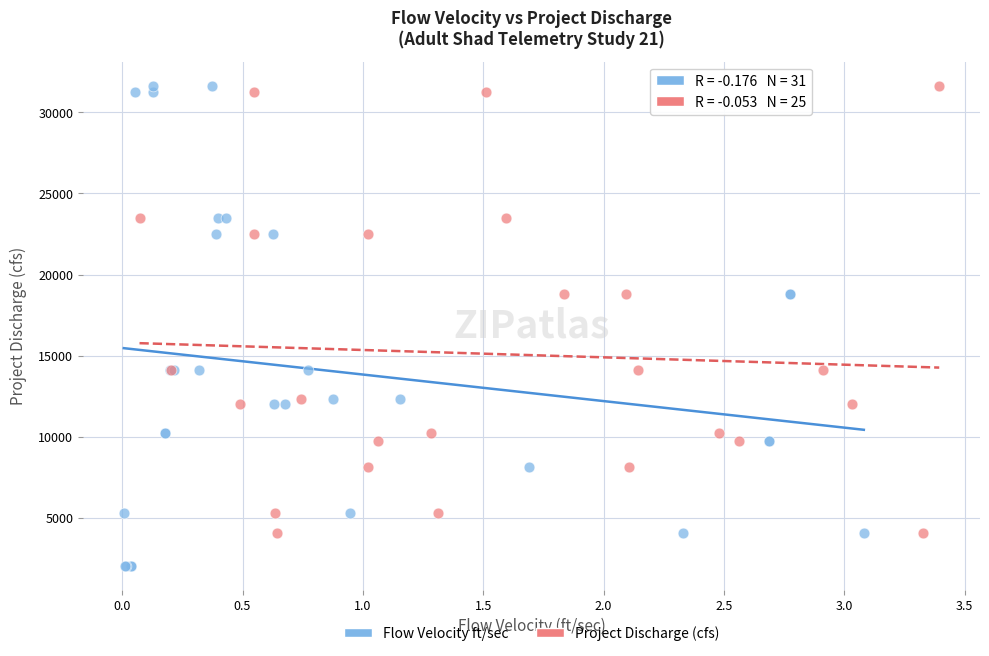

Which series reaches the minimum Y coordinate?

Flow Velocity ft/sec